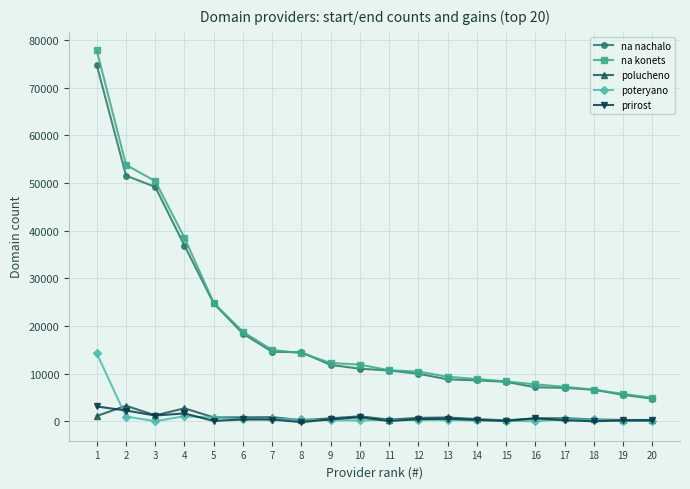

What is the minimum value for na nachalo?

4750